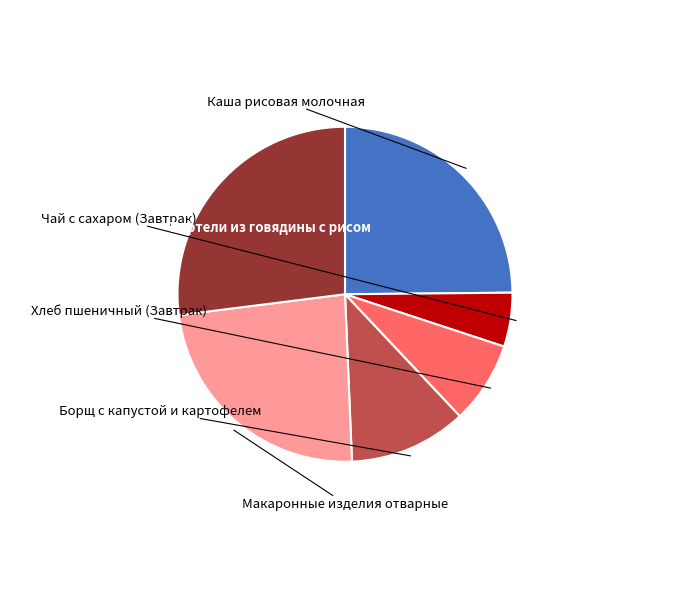

Is there a majority slice in this chart?

No